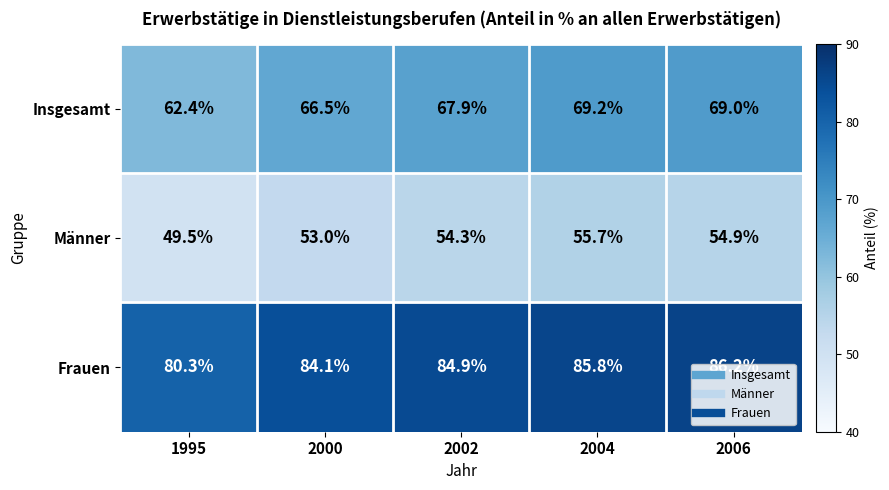

Where does the Insgesamt series first go above 67?

2002